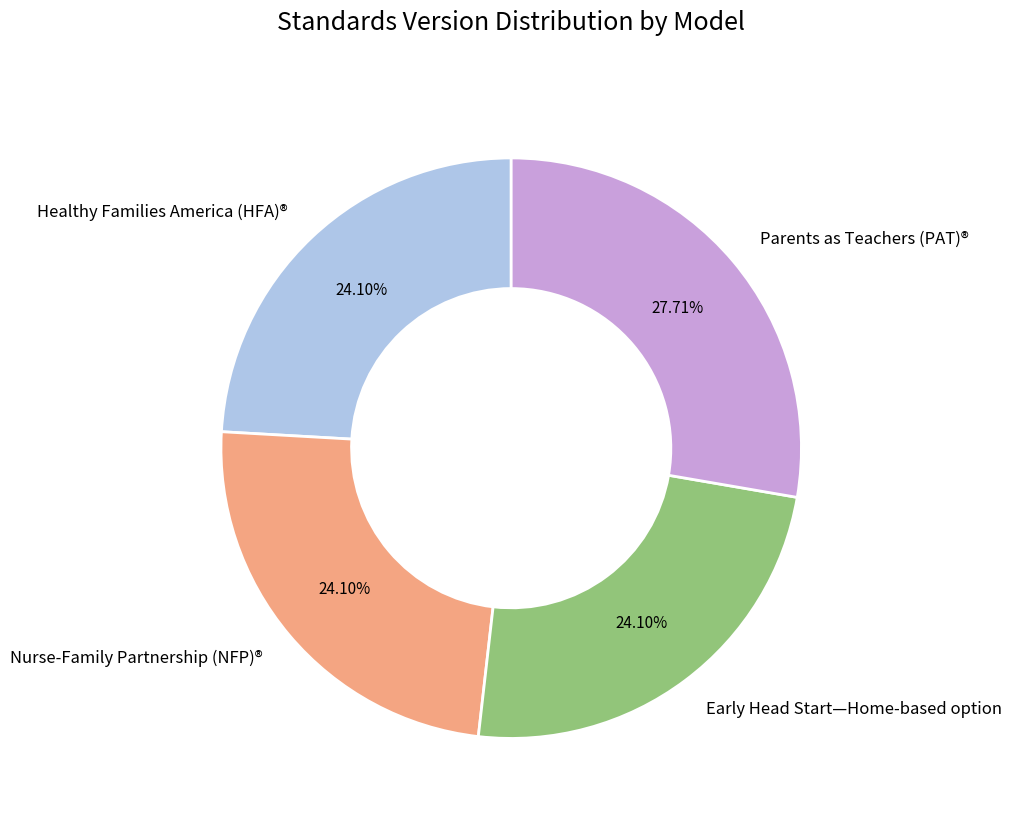

How many slices are in this pie chart?

4